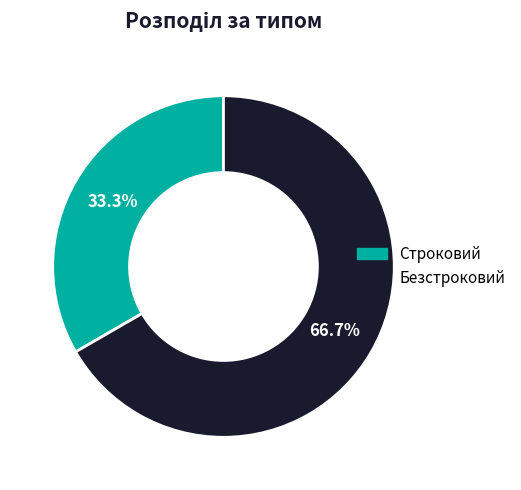

The Строковий slice represents 26% of the pie. True or false?

False